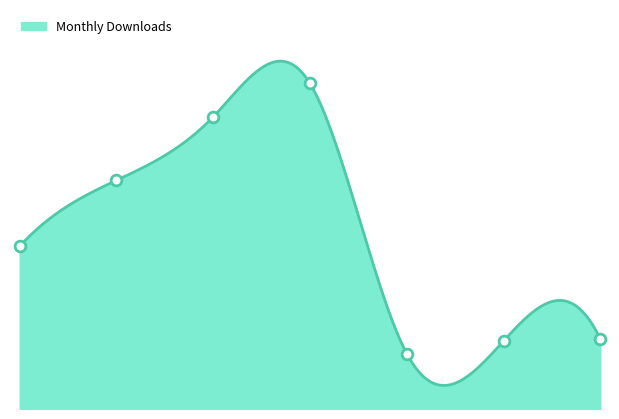

Between 2017-03 and 2017-01, which is larger?

2017-03